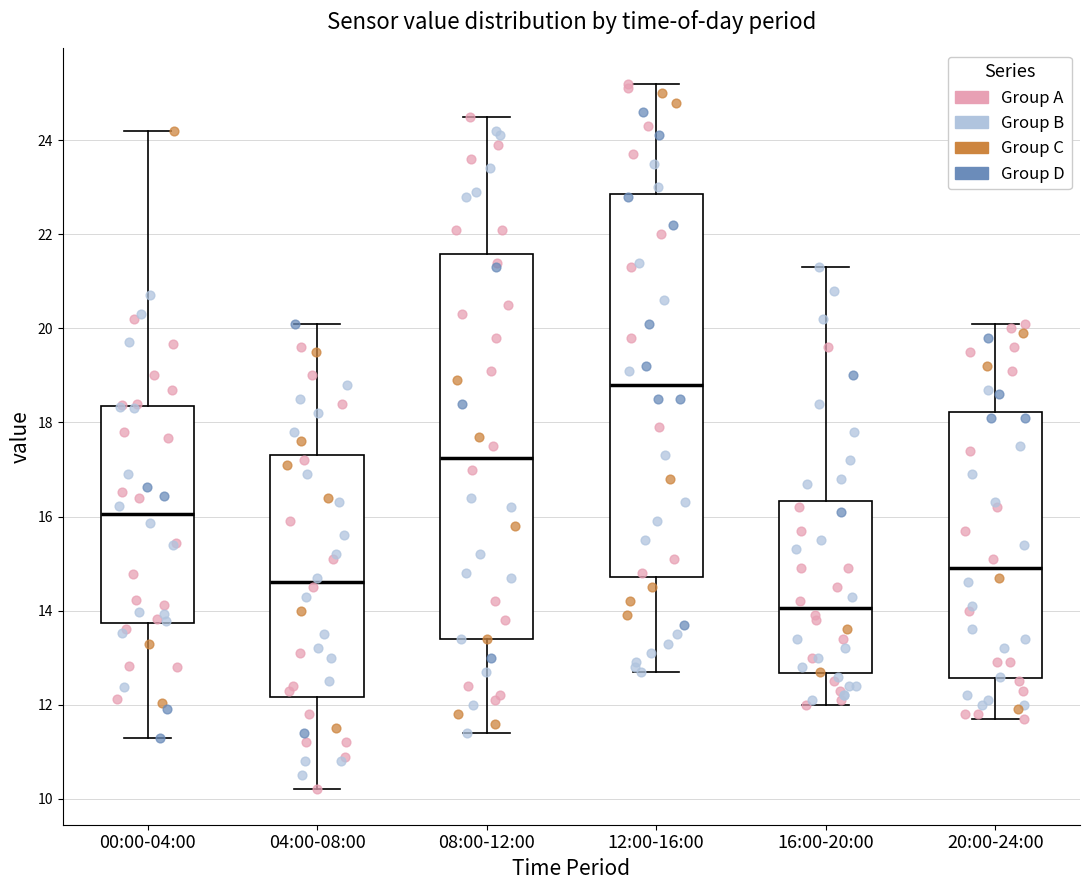

Where does the median line of the box for 04:00-08:00 sit on the y-axis? The values are not printed on the chart, so give them approximately, as read against the axis.

14.6